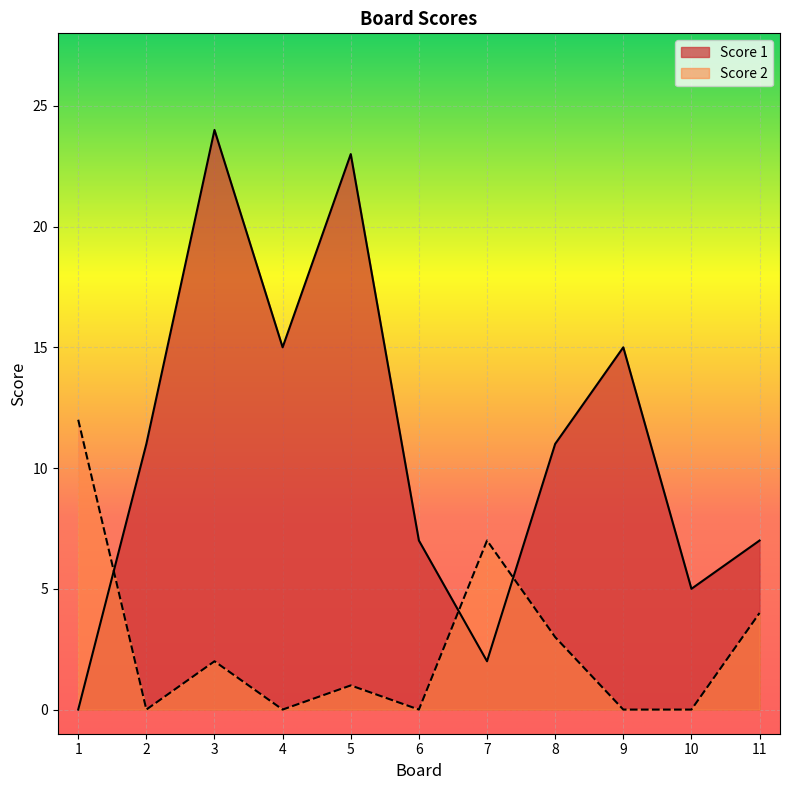

Where is Score 1 nearest to the value 12?

2